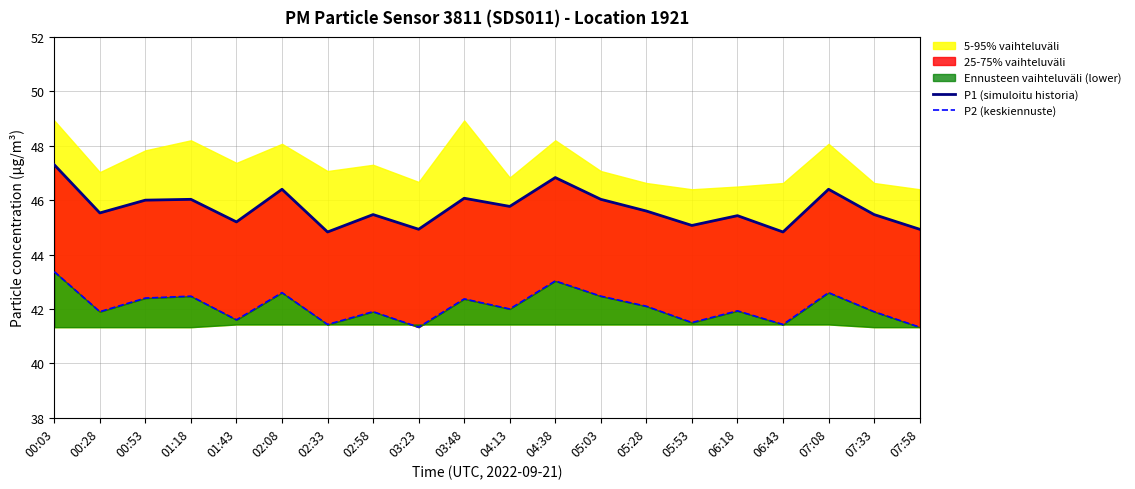

Reading right to left, list all the values displayed in this chart.

P1 (simuloitu historia): 07:58=44.9	07:33=45.5	07:08=46.4	06:43=44.8	06:18=45.4	05:53=45.1	05:28=45.6	05:03=46.0	04:38=46.8	04:13=45.8	03:48=46.1	03:23=44.9	02:58=45.5	02:33=44.8	02:08=46.4	01:43=45.2	01:18=46.0	00:53=46.0	00:28=45.5	00:03=47.3
P2 (keskiennuste): 07:58=41.3	07:33=41.9	07:08=42.6	06:43=41.4	06:18=41.9	05:53=41.5	05:28=42.1	05:03=42.5	04:38=43.0	04:13=42.0	03:48=42.4	03:23=41.3	02:58=41.9	02:33=41.4	02:08=42.6	01:43=41.6	01:18=42.5	00:53=42.4	00:28=41.9	00:03=43.4